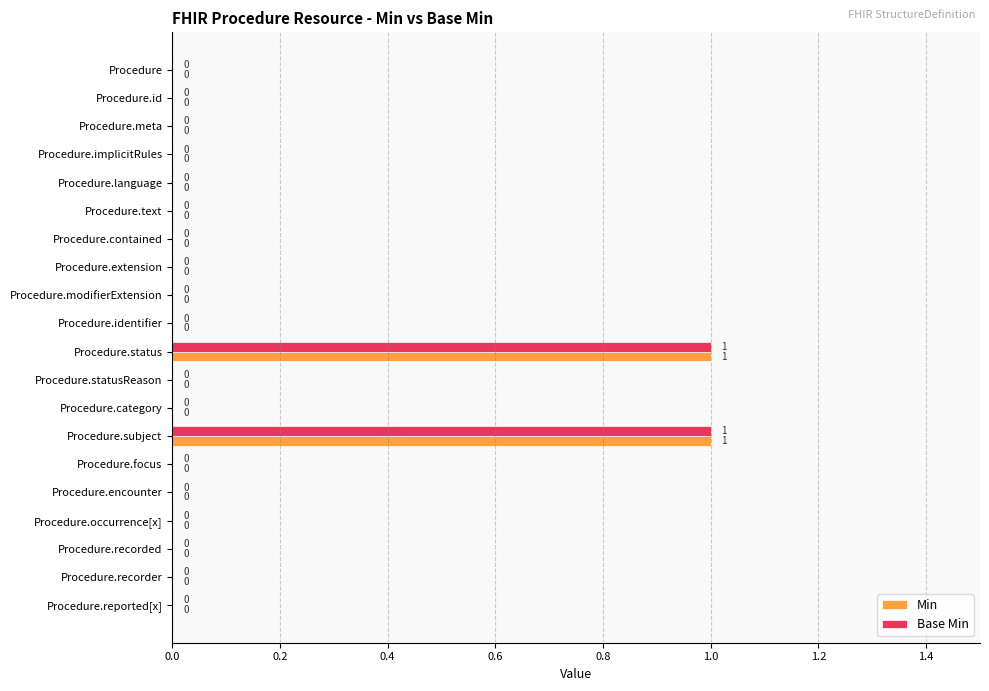

The value of Base Min at Procedure.focus is 0. True or false?

True